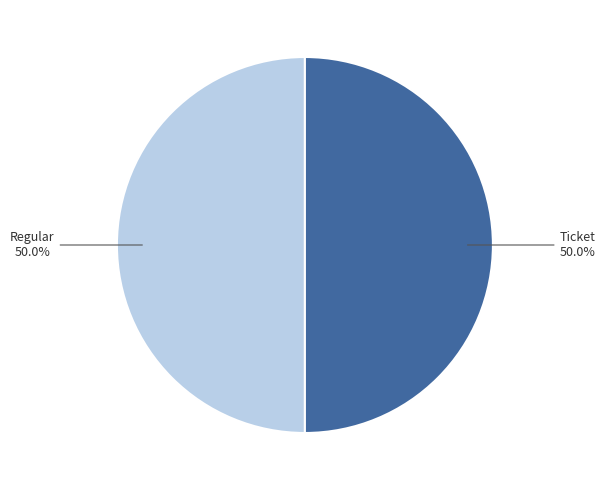

Approximately how many times larger is the value at Ticket compared to Regular?

1.0